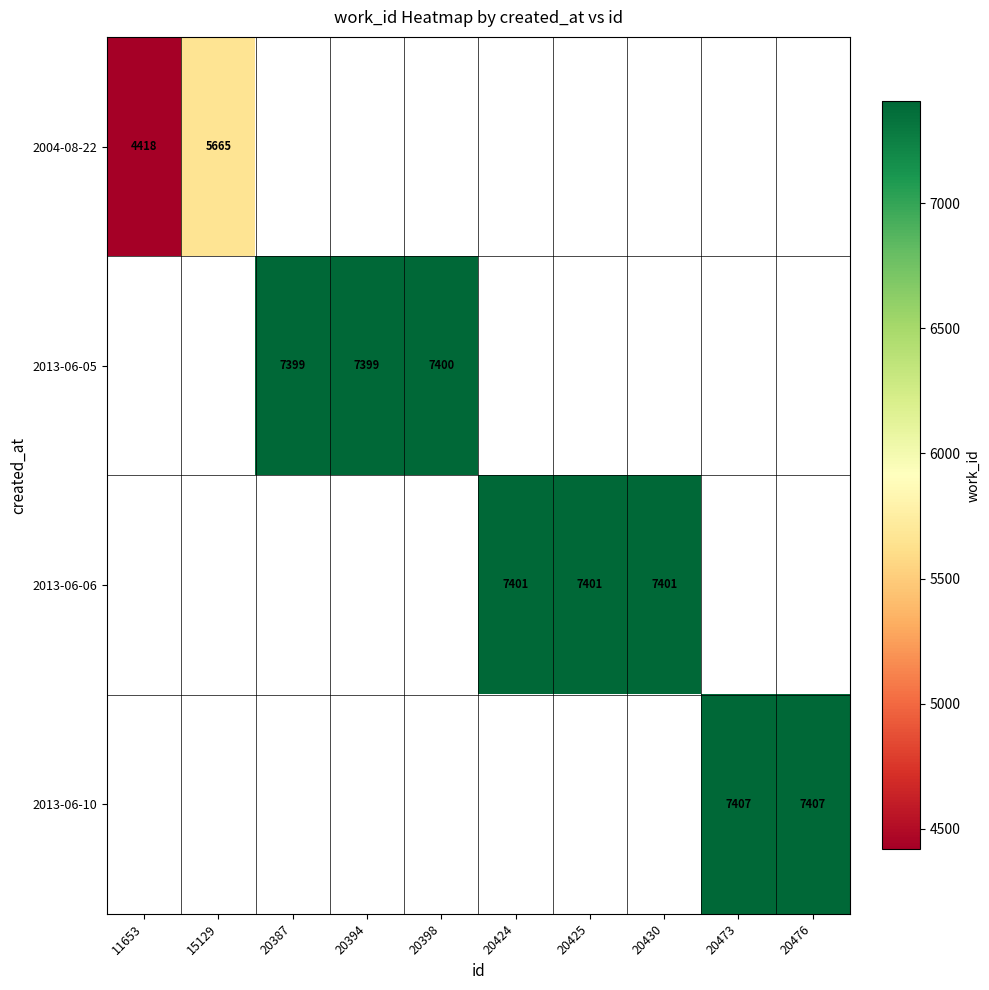

List the series in order of their peak value, lowest first.

2004-08-22, 2013-06-05, 2013-06-06, 2013-06-10